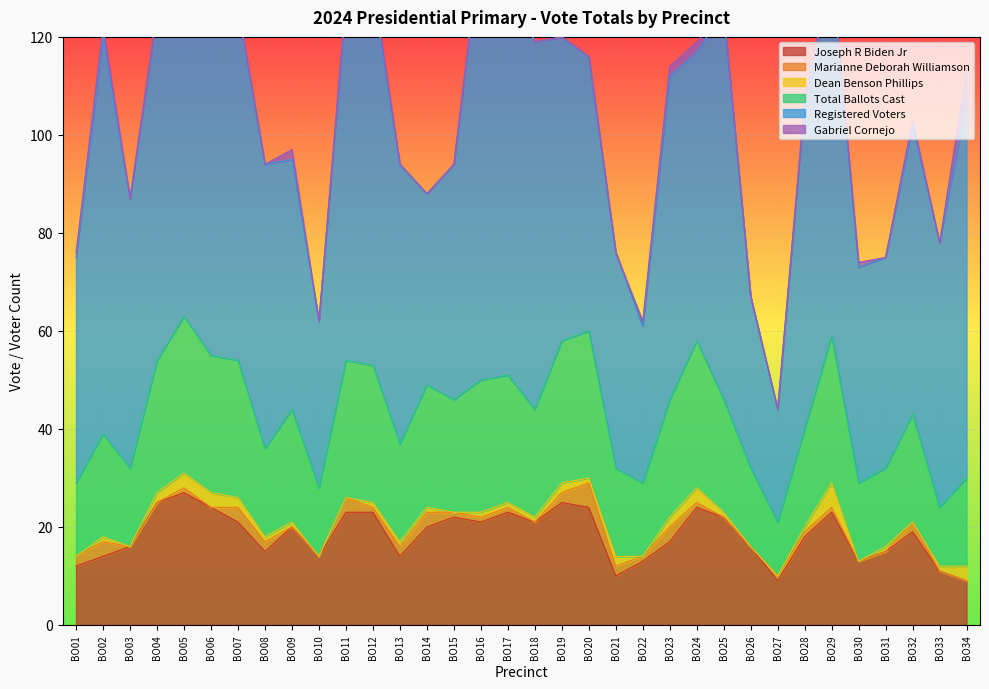

Is it true that Marianne Deborah Williamson equals 1 at BO17?

False